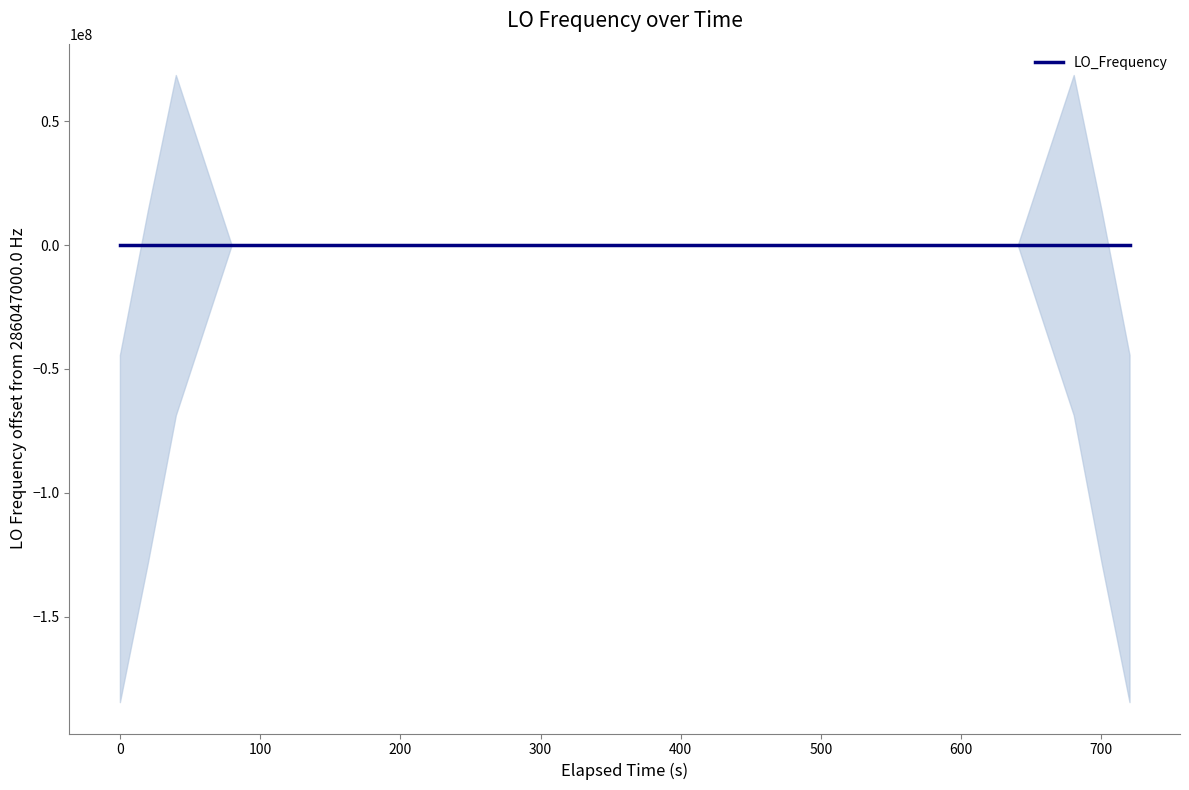

Does the chart display data point markers on the line(s)?

No